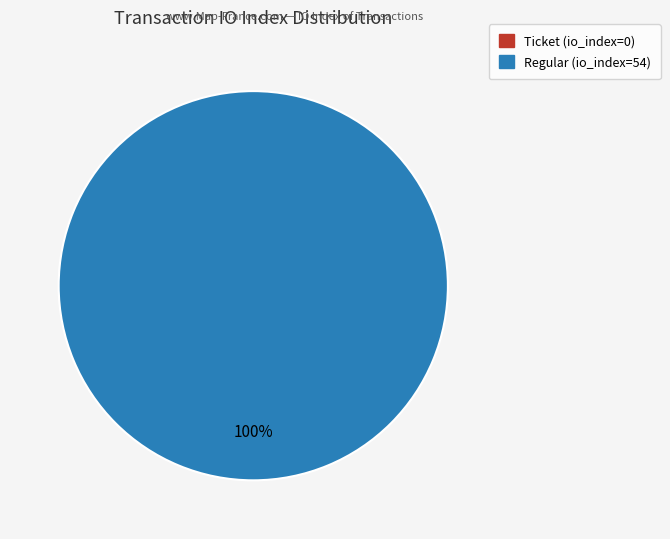

Which category has the smallest portion of the pie?

Ticket (io_index=0)